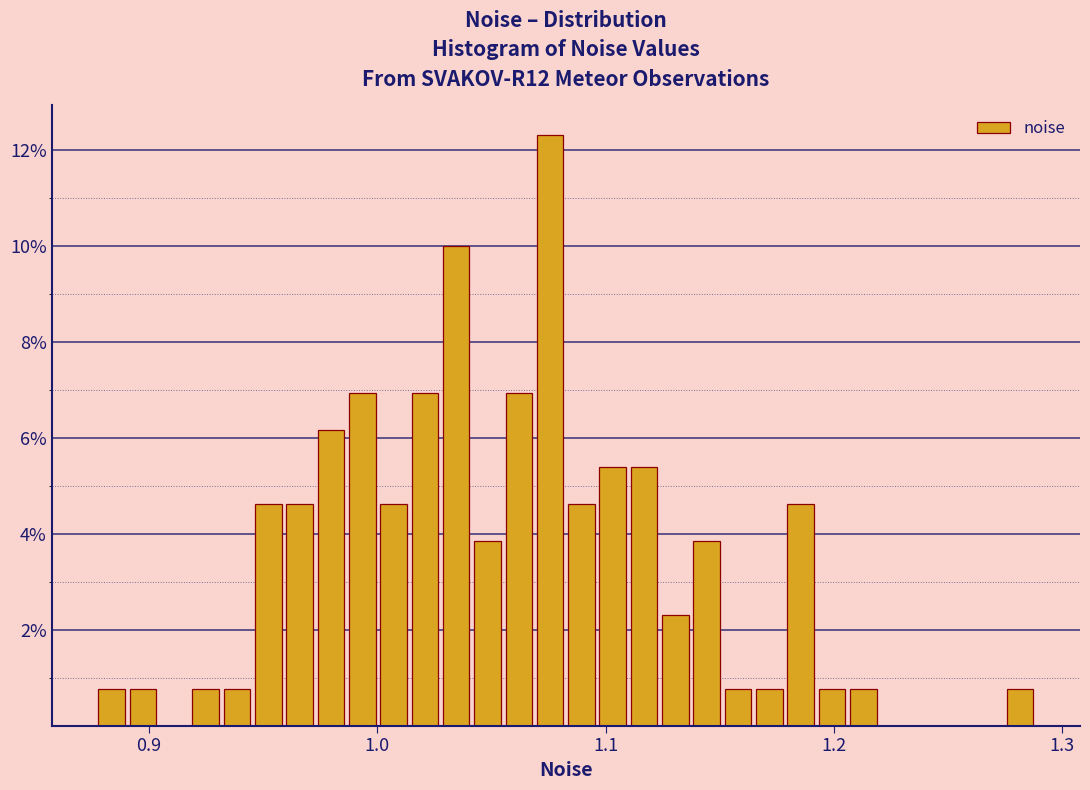

Around what value on the x-axis is the tallest bar? Give the approximate position of its centre, as read against the axis.

1.08